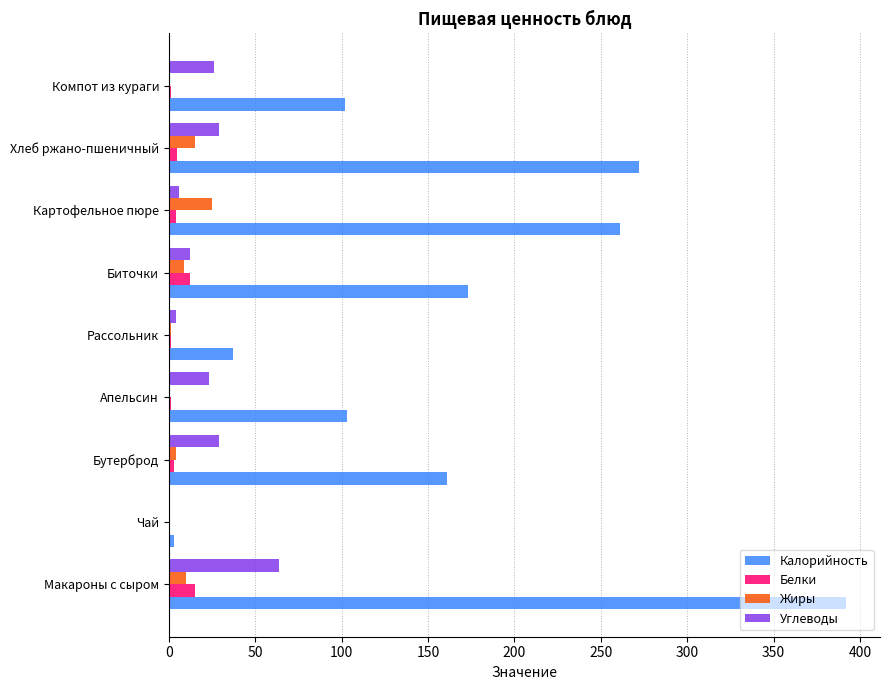

The value of Углеводы at Макароны с сыром is 64.0. True or false?

True